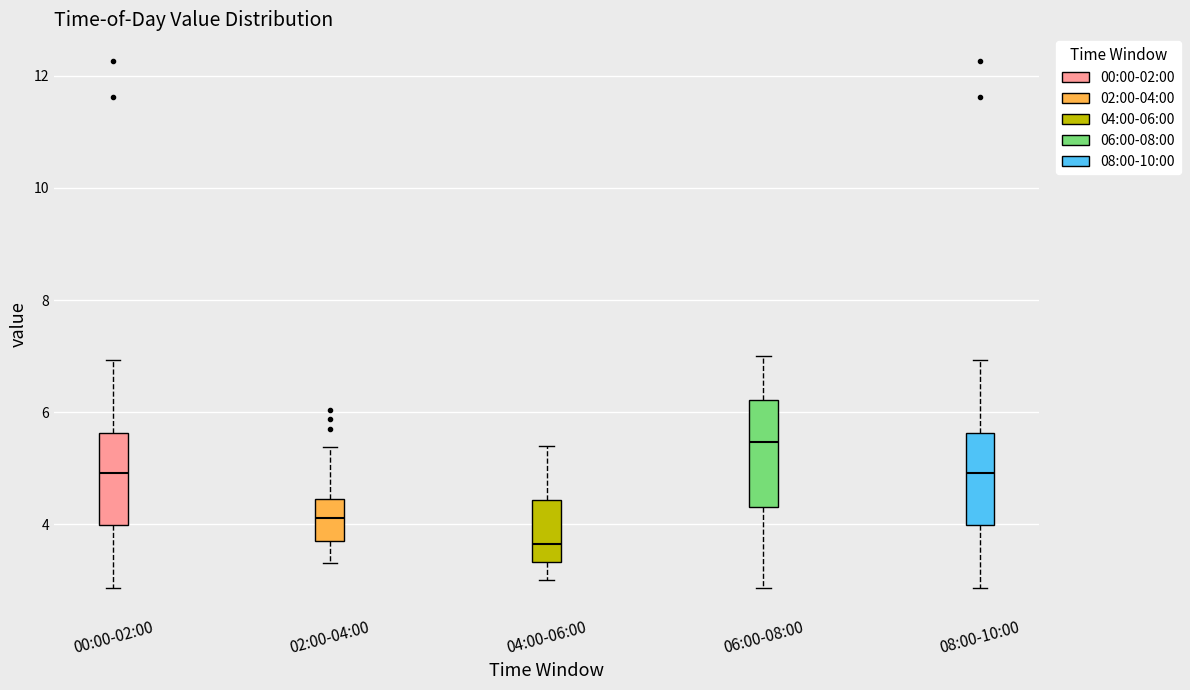

Reading left to right, read every box against the y-axis: the position of its median line, the range the box covers, and the ends of its whiskers. The values are not printed on the chart, so give them approximately, as read against the axis.

00:00-02:00: median 5.0, box 4.0 to 5.6, whiskers 2.8 to 7.0
02:00-04:00: median 4.2, box 3.6 to 4.4, whiskers 3.4 to 5.4
04:00-06:00: median 3.6, box 3.4 to 4.4, whiskers 3.0 to 5.4
06:00-08:00: median 5.4, box 4.4 to 6.2, whiskers 2.8 to 7.0
08:00-10:00: median 5.0, box 4.0 to 5.6, whiskers 2.8 to 7.0